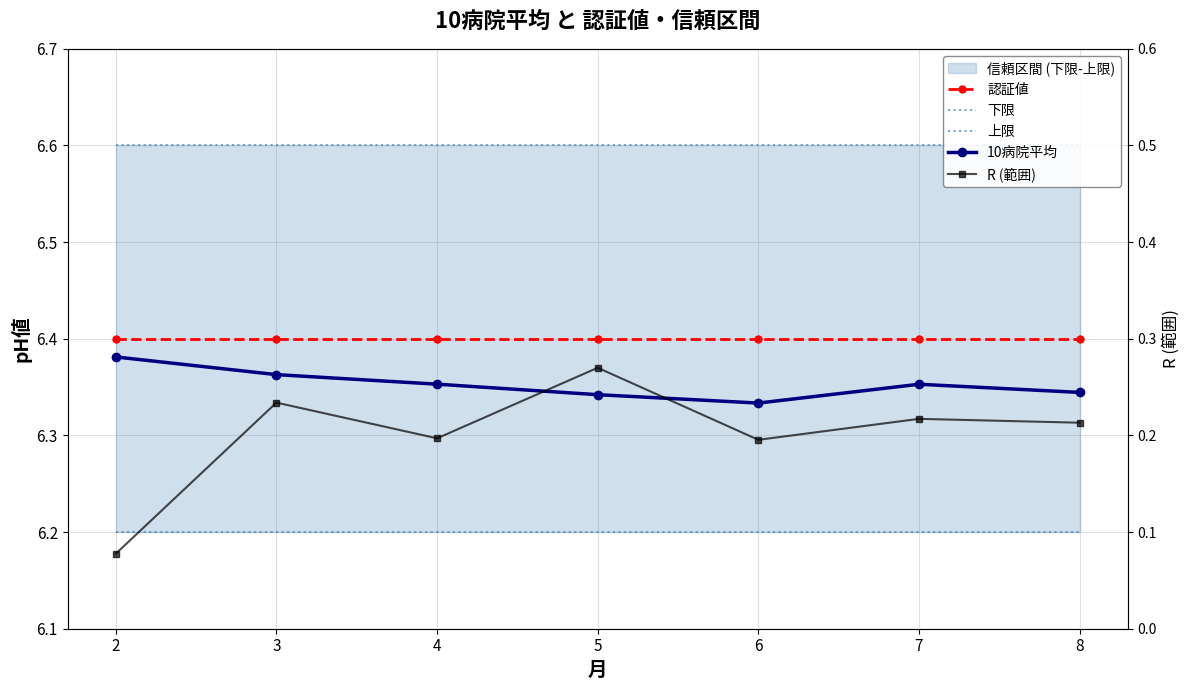

What is the difference between the highest and lowest values at 4?

6.4